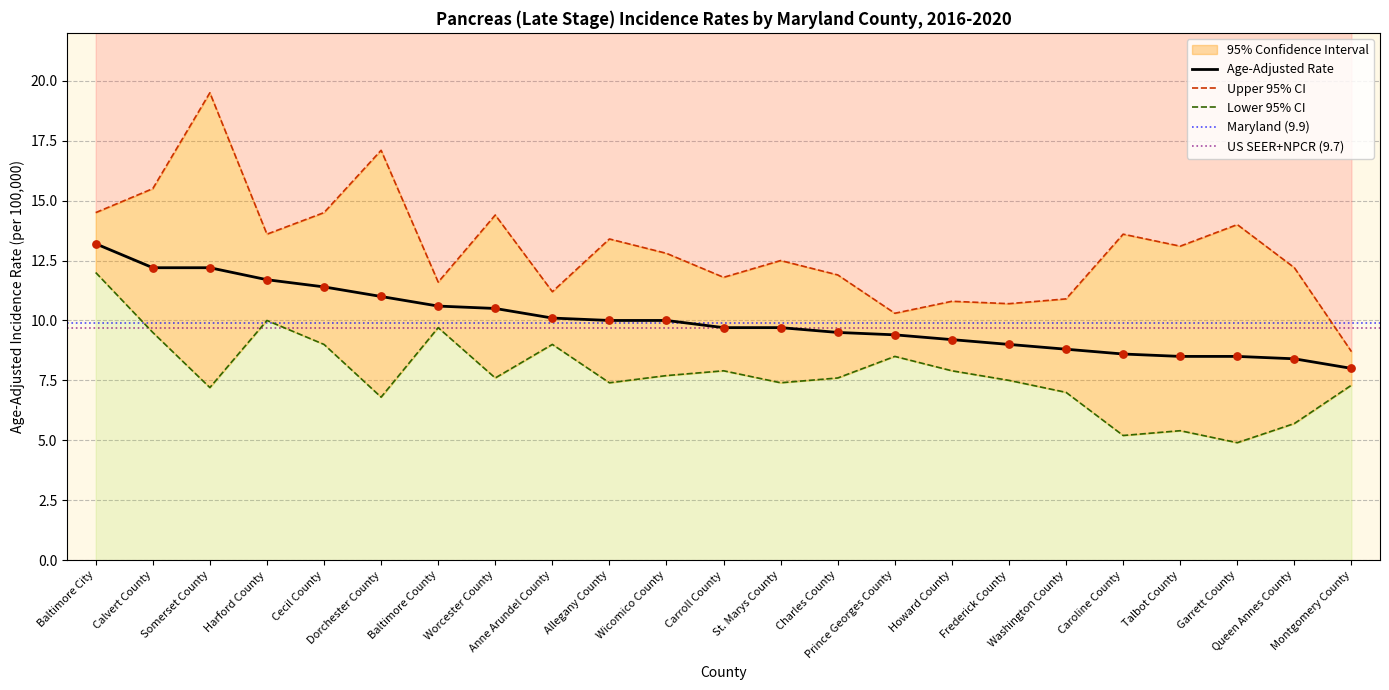

Is the value of Lower 95% CI at Cecil County greater than the value of Upper 95% CI at Dorchester County?

No